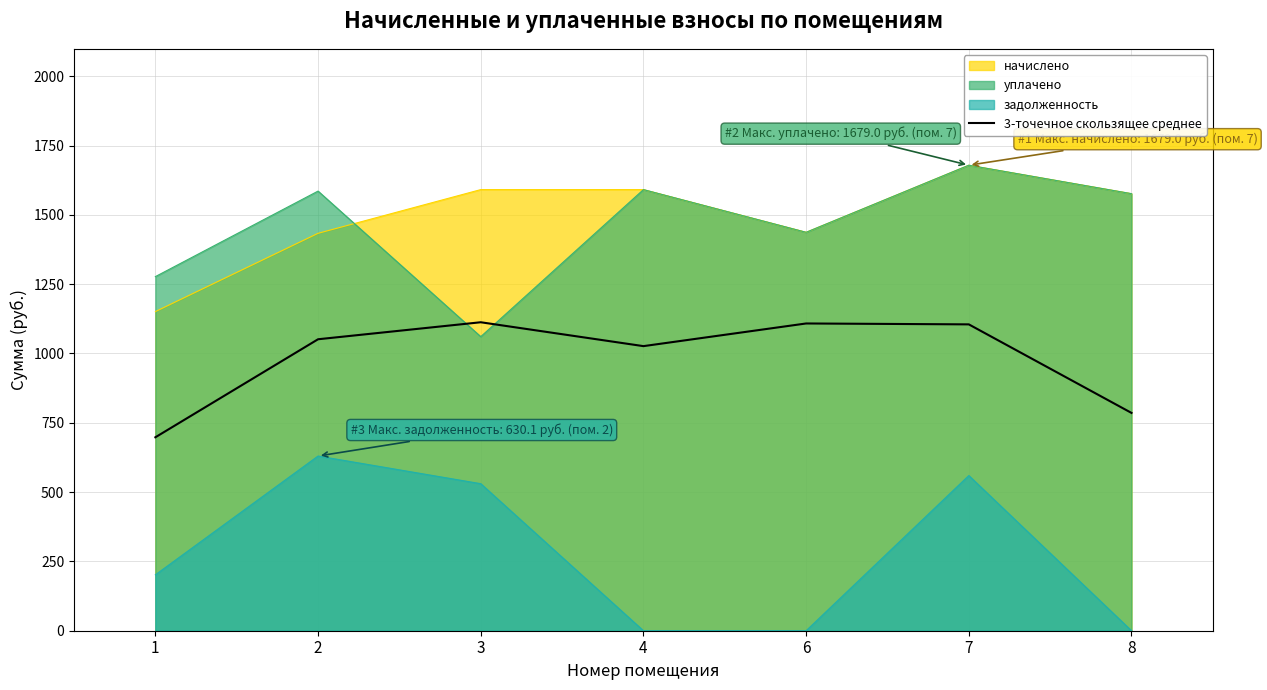

Does the chart have visible grid lines?

Yes